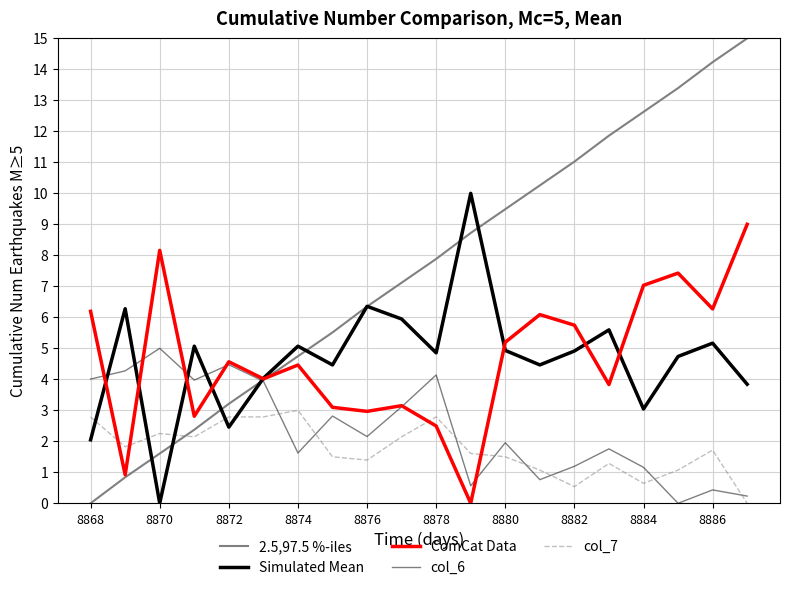

Does the chart display data point markers on the line(s)?

No